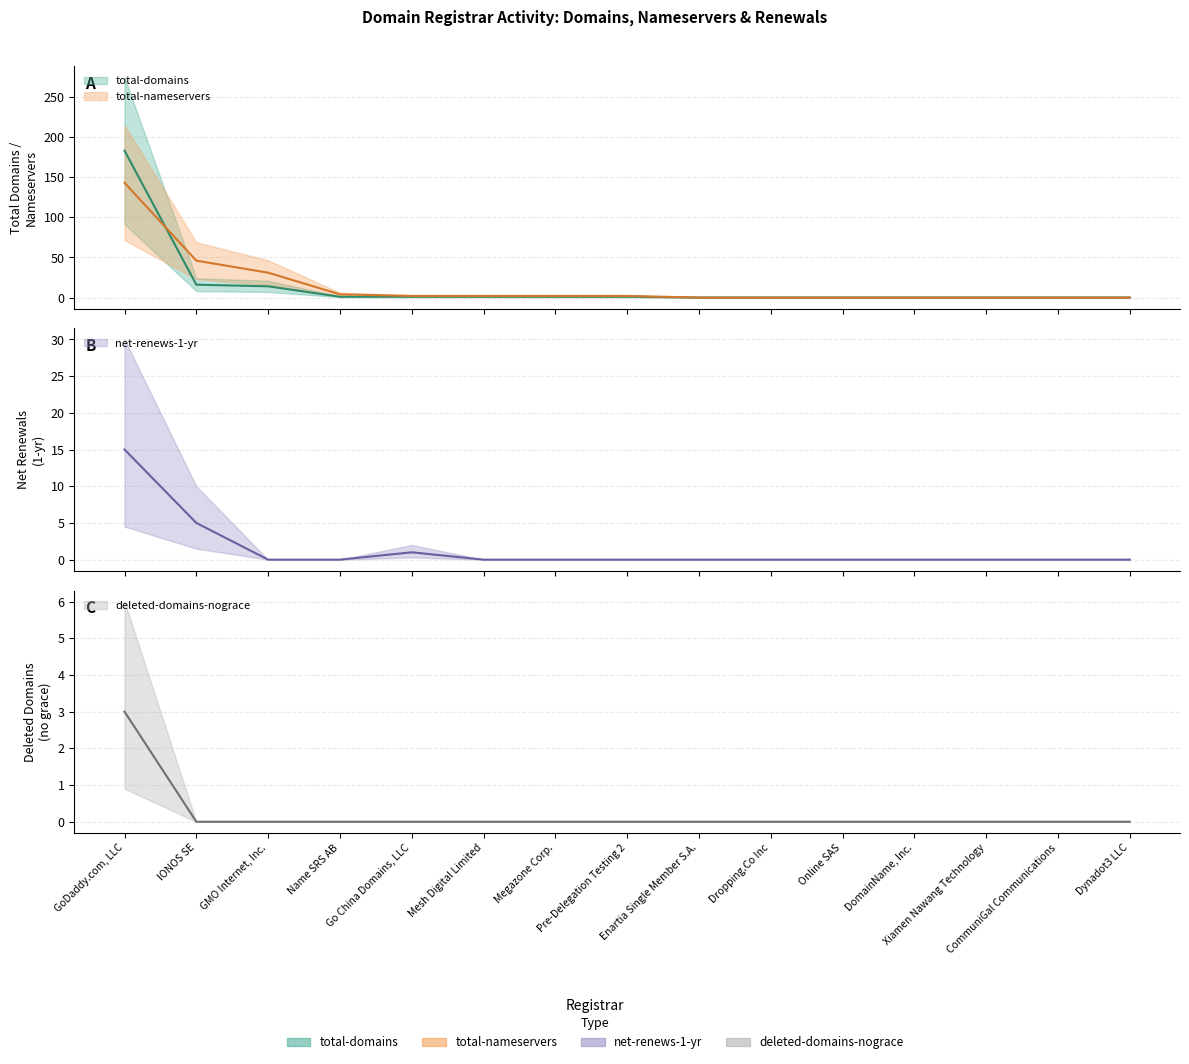

What is the sum of all net-renews-1-yr values?

21